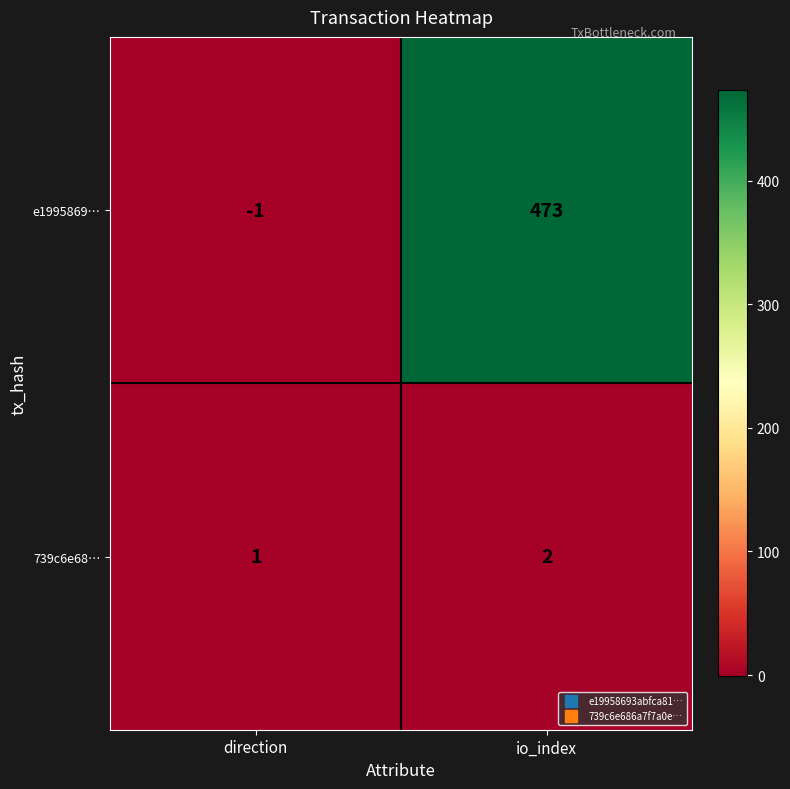

The e1995869… series shows 473 at io_index. True or false?

True